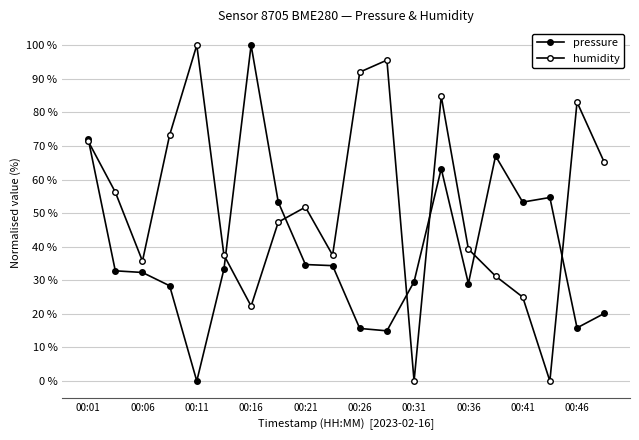

Rank the series by their average value, from highest to lowest.

humidity, pressure